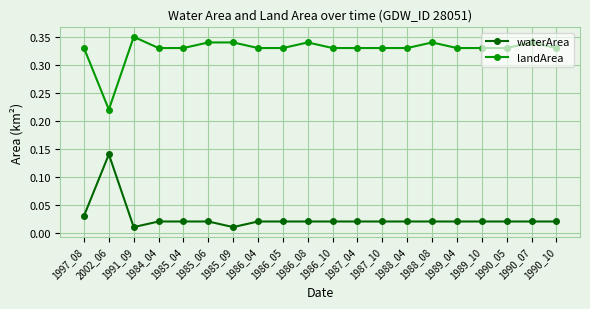

True or false: landArea and waterArea intersect in this chart.

False